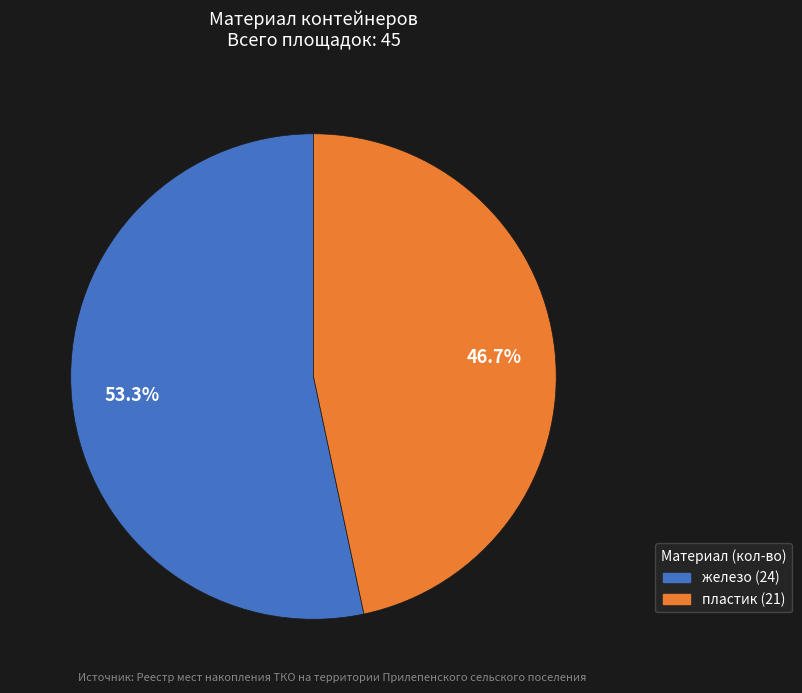

Is пластик the majority of the pie?

No